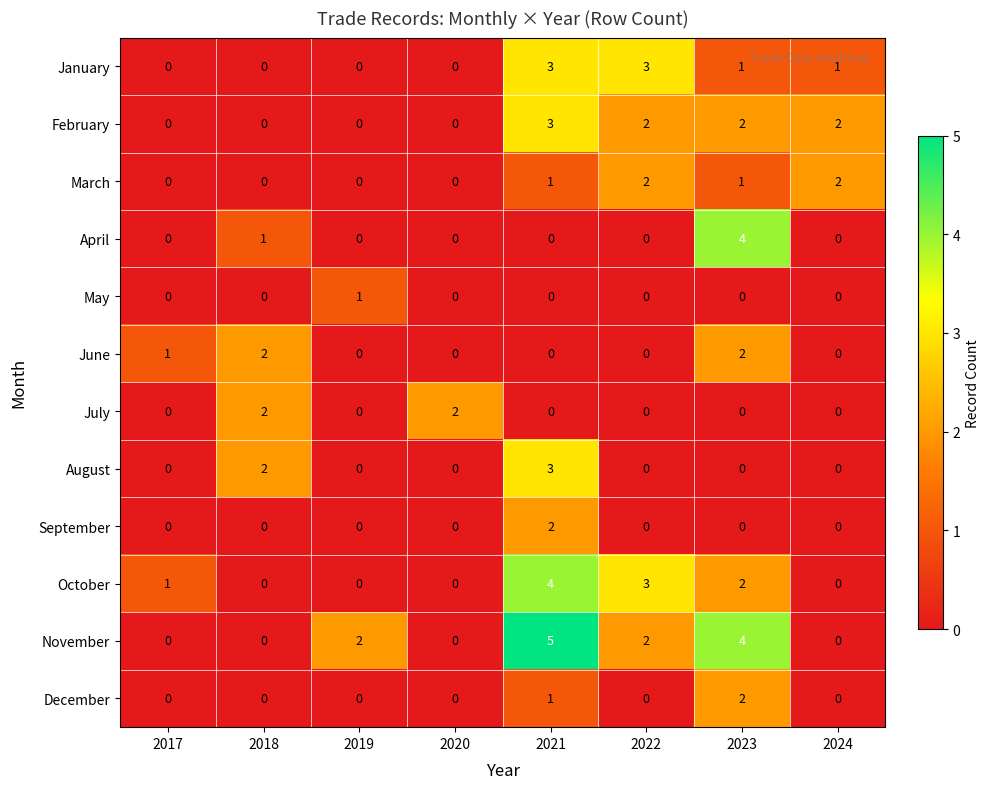

Which label corresponds to the largest value in the chart?

2021